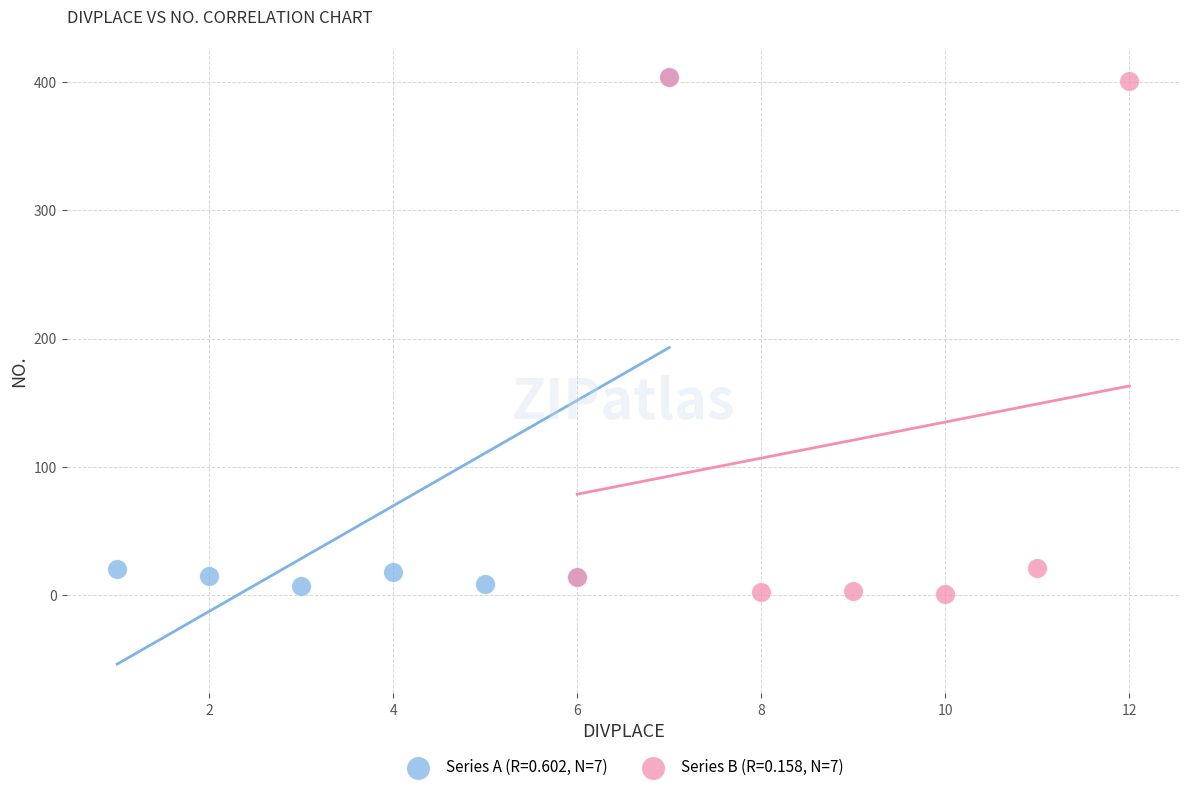

Which series has the largest Y range (max minus min)?

Series B (R=0.158, N=7)